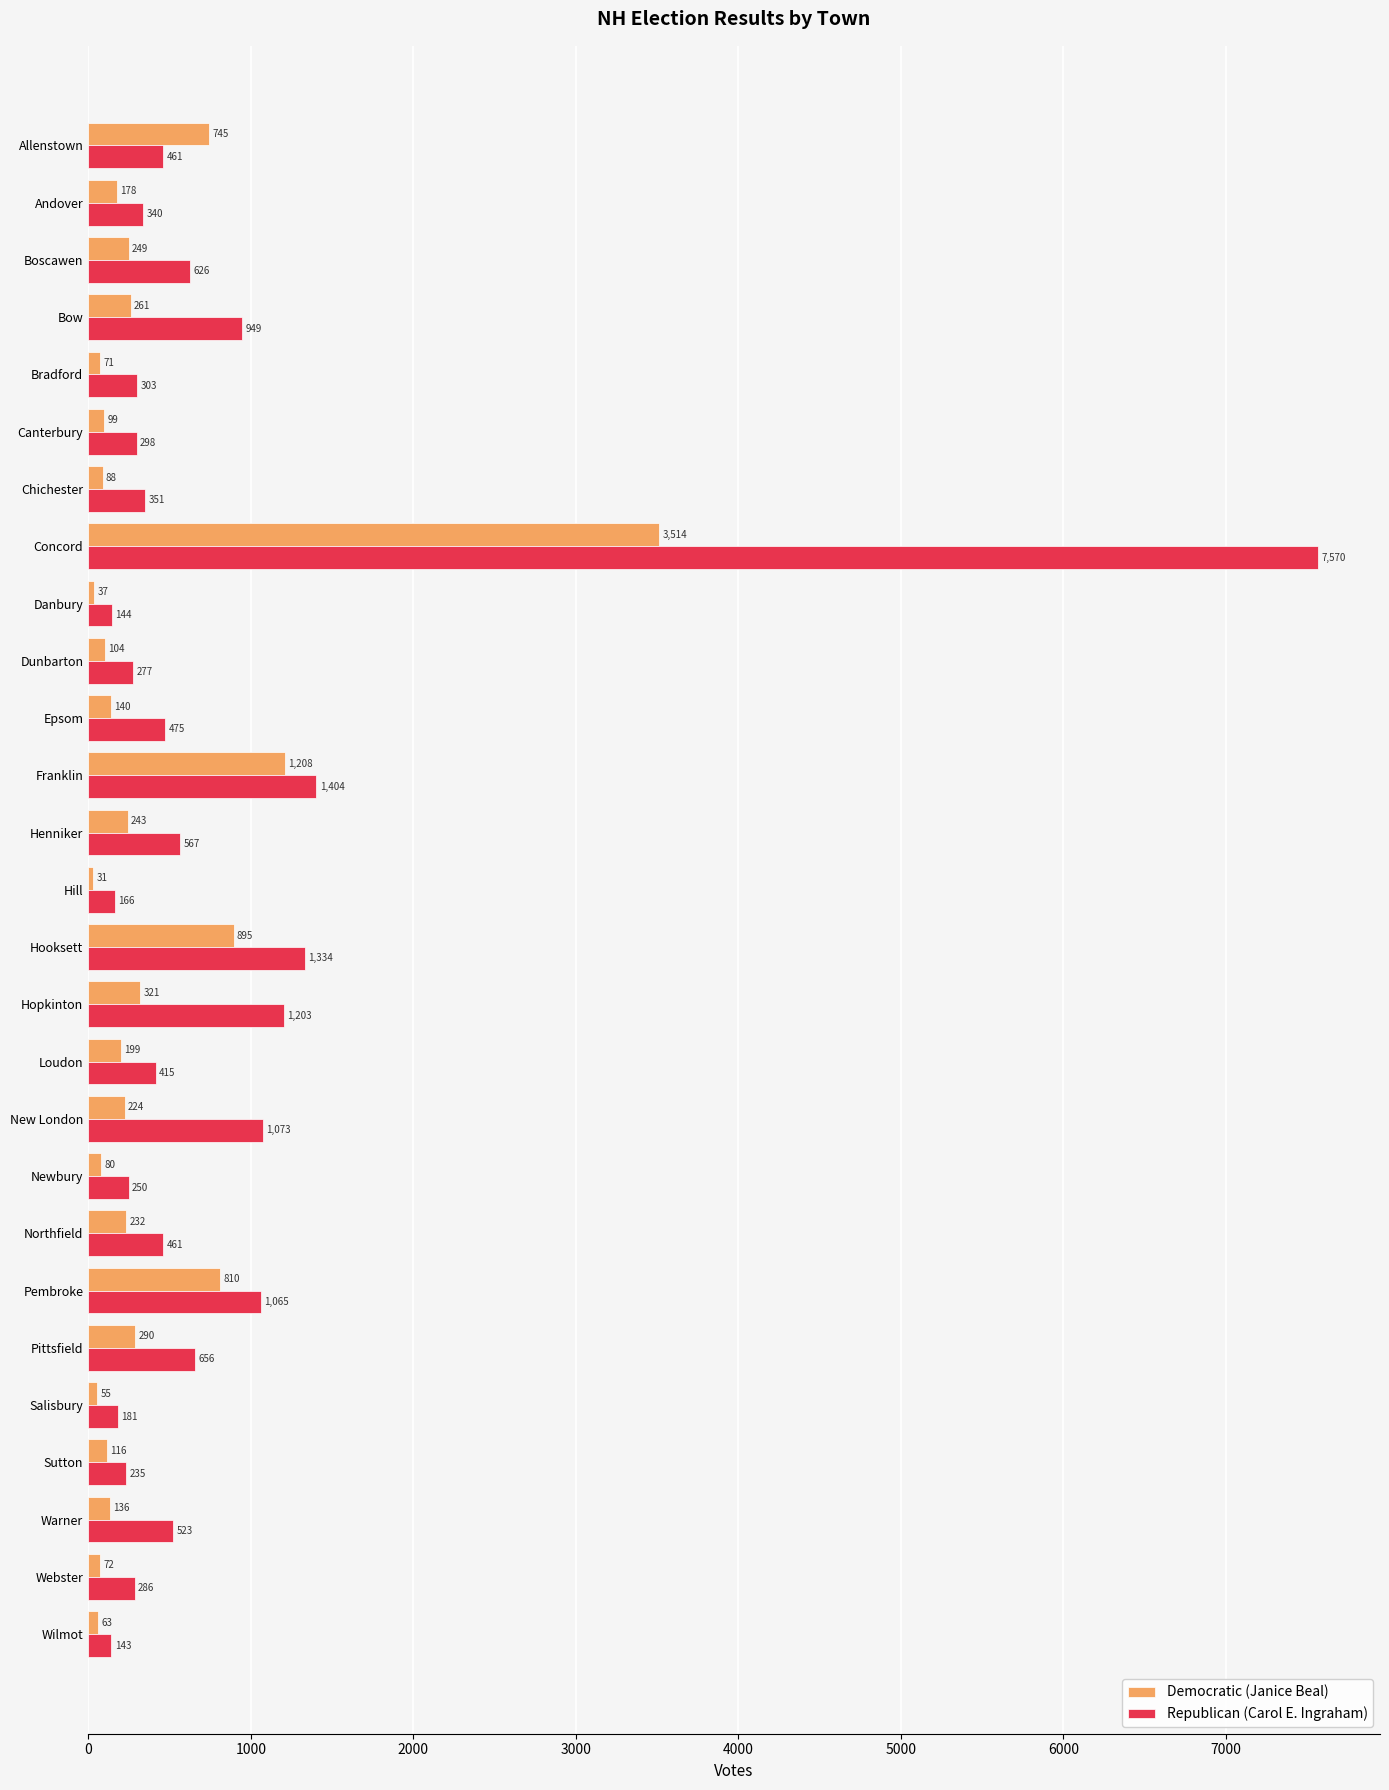

List the series in order of their peak value, highest first.

Republican (Carol E. Ingraham), Democratic (Janice Beal)